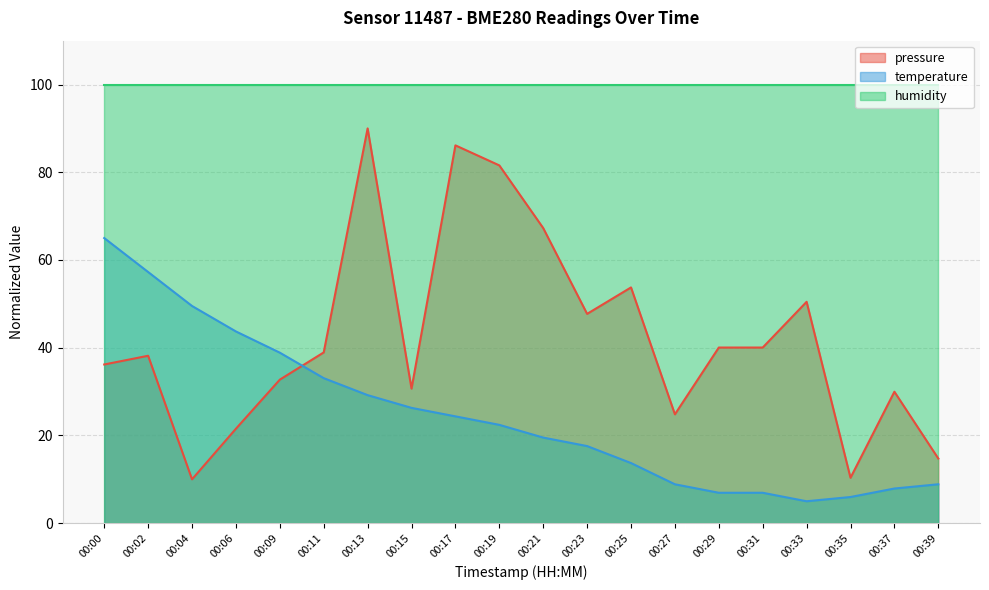

The pressure series shows 86.1 at 00:17. True or false?

True